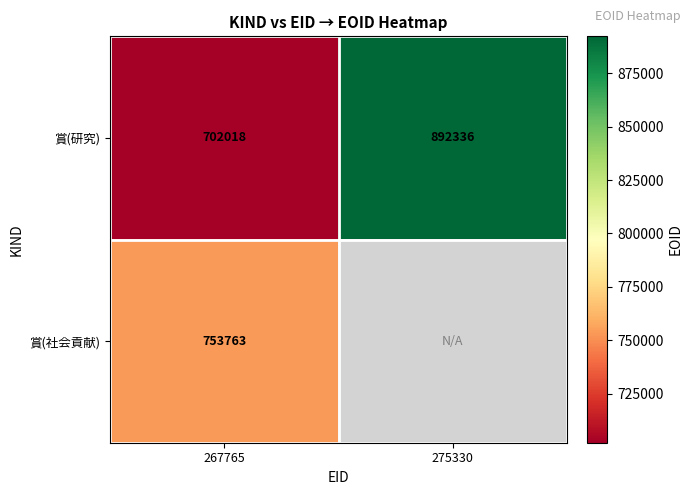

True or false: 賞(研究) has a value of 1161806.0 at 275330.

False